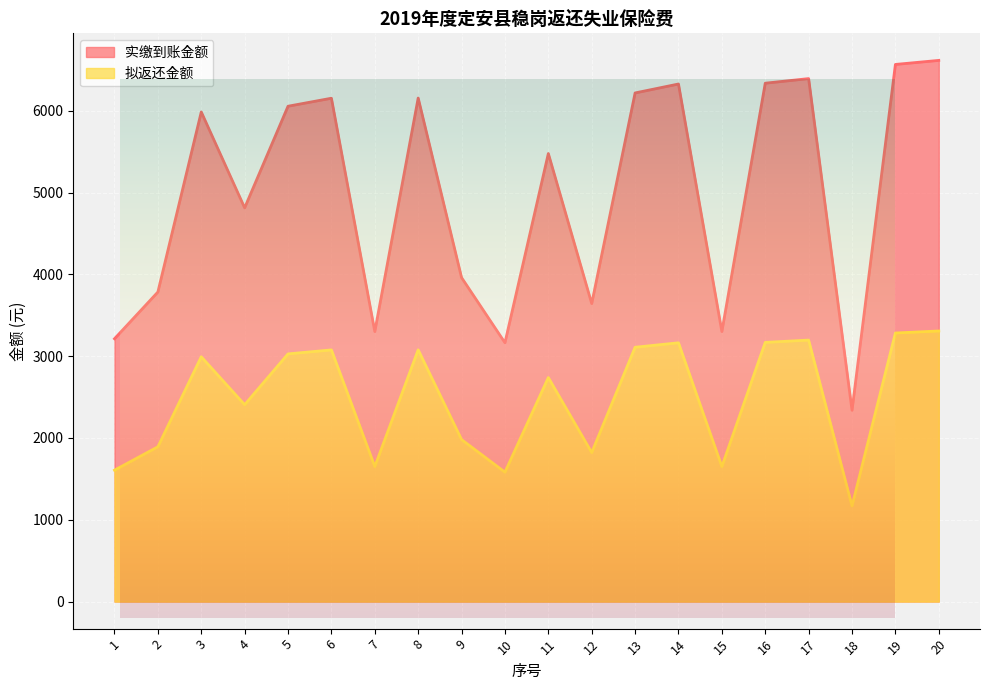

How many categories are shown in the chart?

20